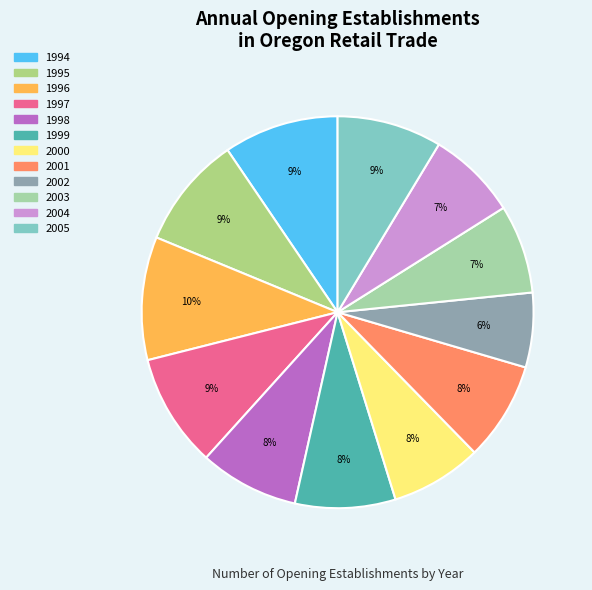

Between 2001 and 2004, which is larger?

2001